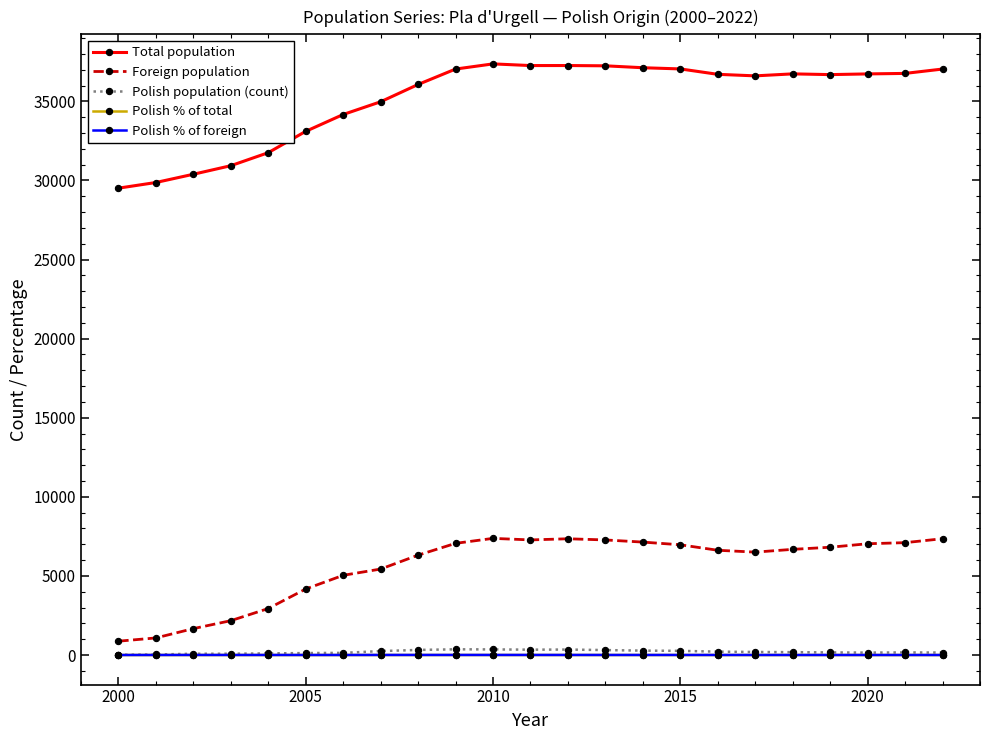

Which series has the largest range (max minus min)?

Total population